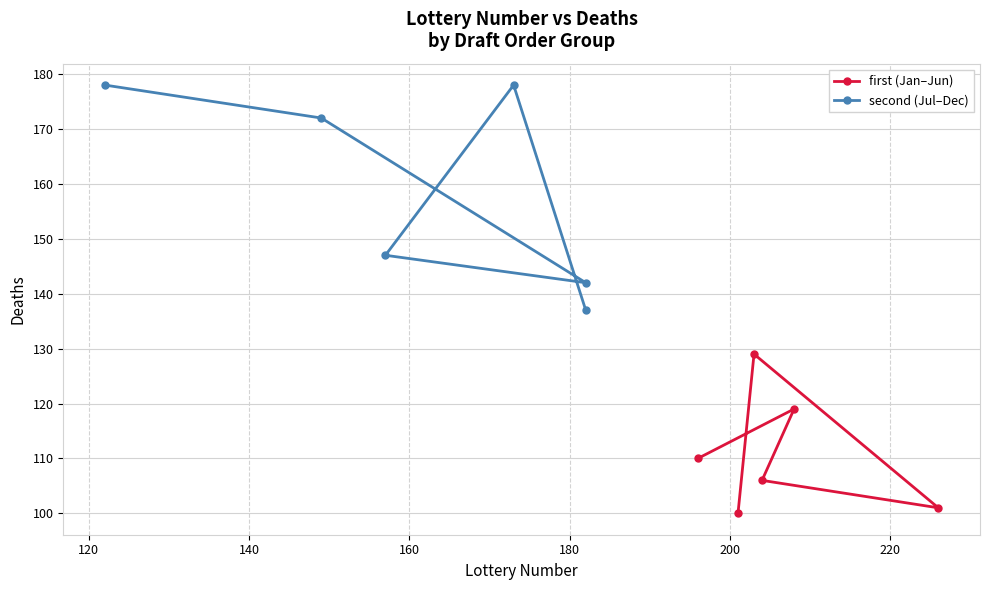

True or false: first has a value of 69 at 140.

False